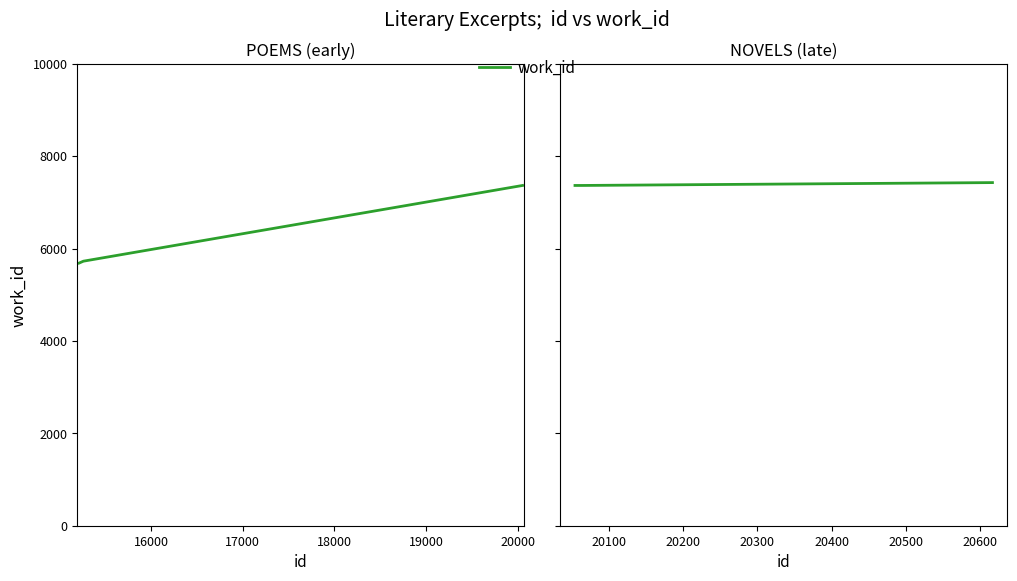

What is the sum of all values?

22157